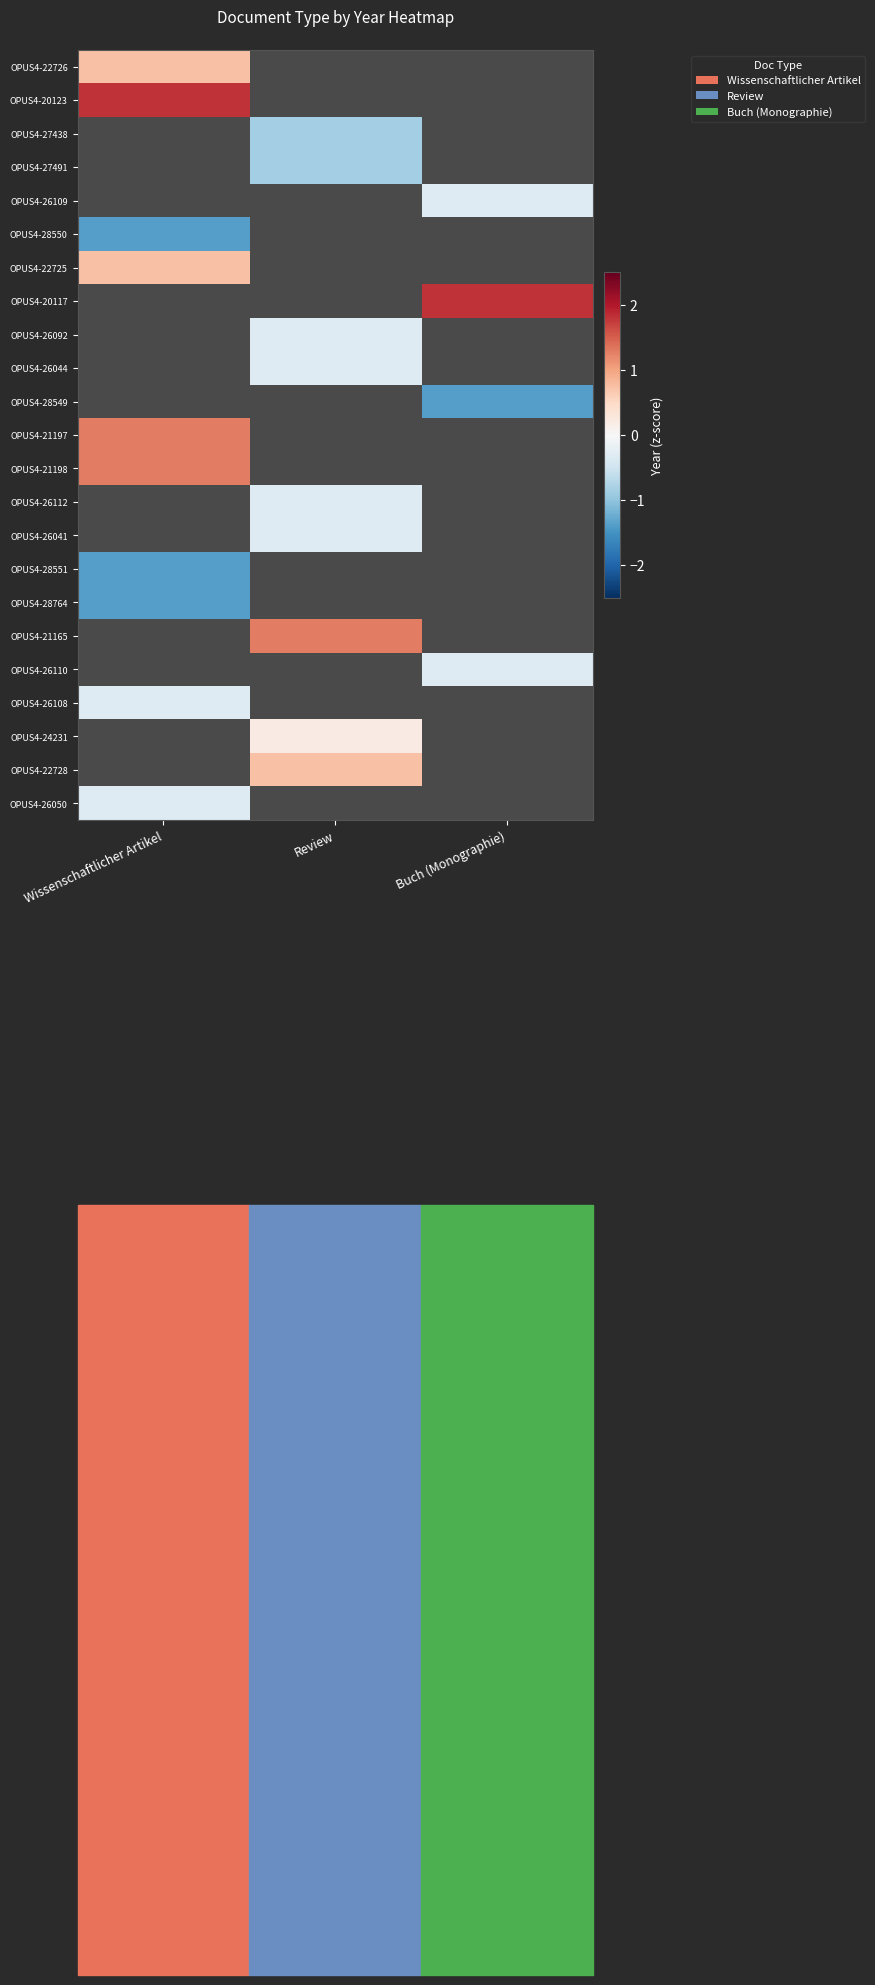

How many values in the OPUS4-26112 series are below 0?

1